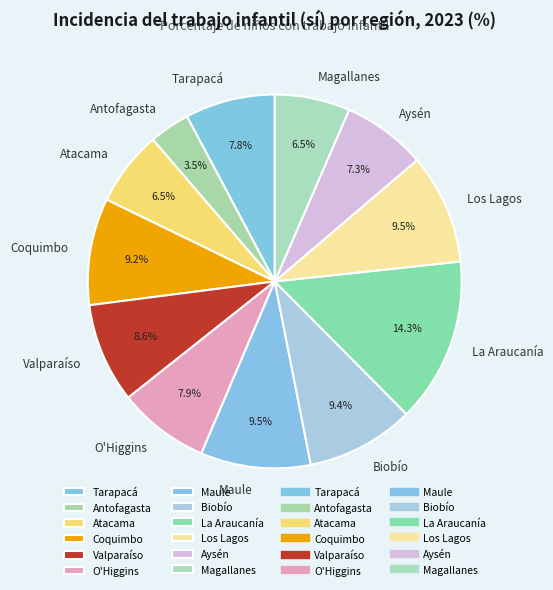

To the nearest percent, what is the difference between the largest and smallest slice percentages?

11%